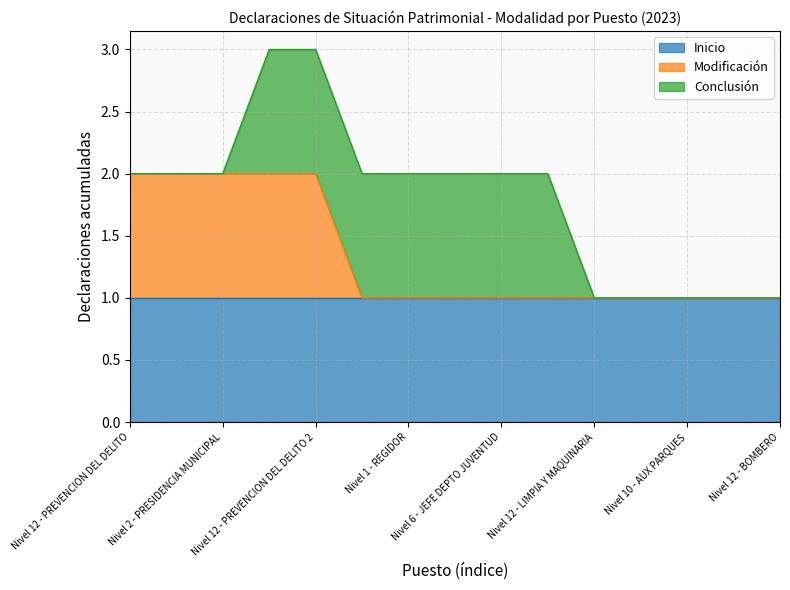

At which label does Modificación reach its peak?

Nivel 12 - PREVENCION DEL DELITO